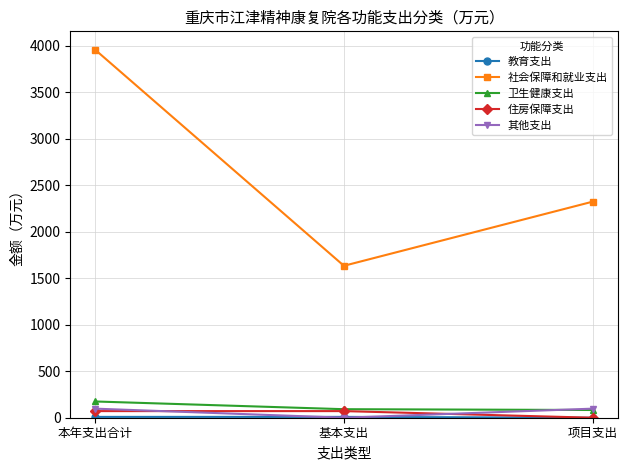

The value of 卫生健康支出 at 项目支出 is 83.0. True or false?

True